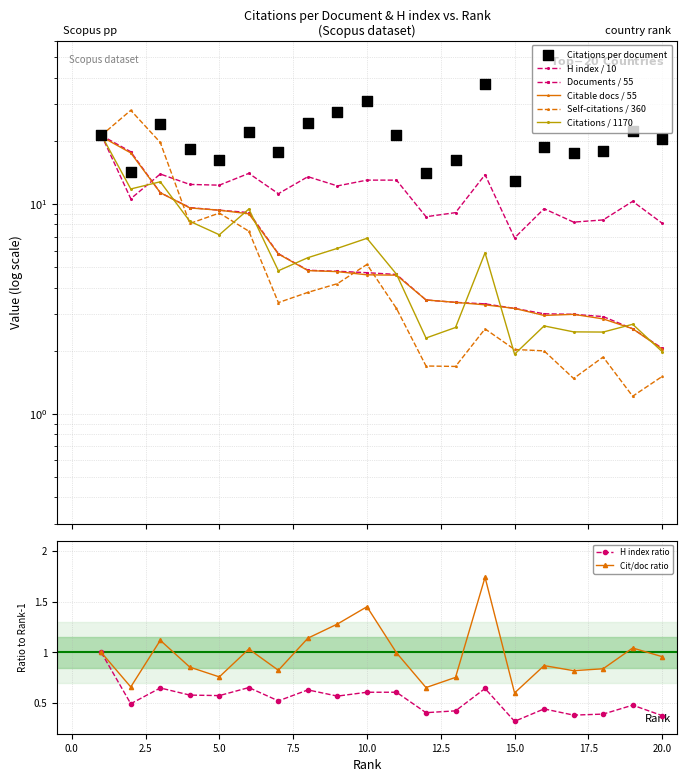

Which series contains the highest Y value?

Citations per document